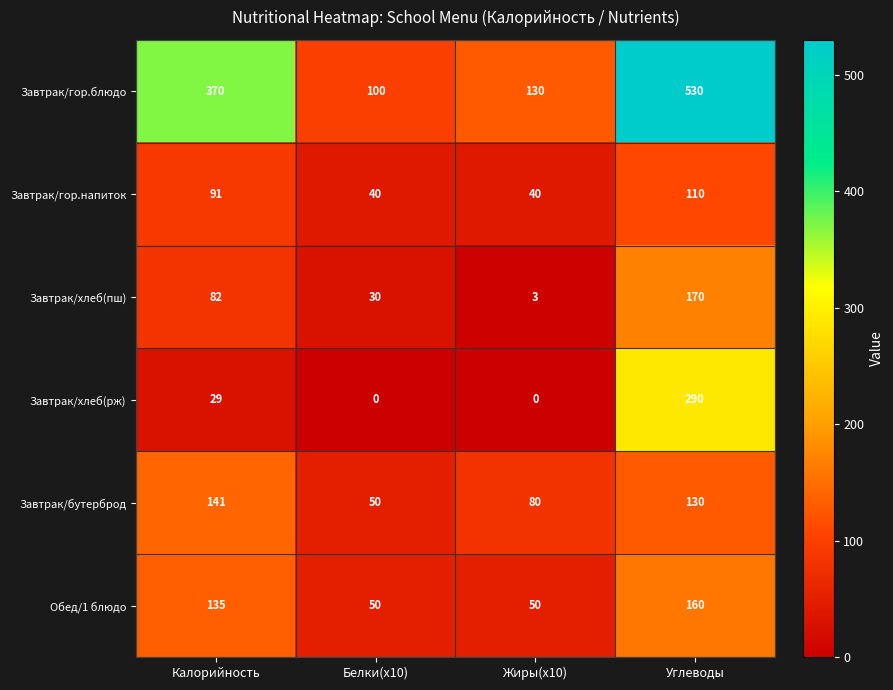

Reading left to right, extract all data points from this chart.

Завтрак/гор.блюдо: Калорийность=370	Белки(x10)=100	Жиры(x10)=130	Углеводы=530
Завтрак/гор.напиток: Калорийность=91	Белки(x10)=40	Жиры(x10)=40	Углеводы=110
Завтрак/хлеб(пш): Калорийность=82	Белки(x10)=30	Жиры(x10)=3	Углеводы=170
Завтрак/хлеб(рж): Калорийность=29	Белки(x10)=0	Жиры(x10)=0	Углеводы=290
Завтрак/бутерброд: Калорийность=141	Белки(x10)=50	Жиры(x10)=80	Углеводы=130
Обед/1 блюдо: Калорийность=135	Белки(x10)=50	Жиры(x10)=50	Углеводы=160